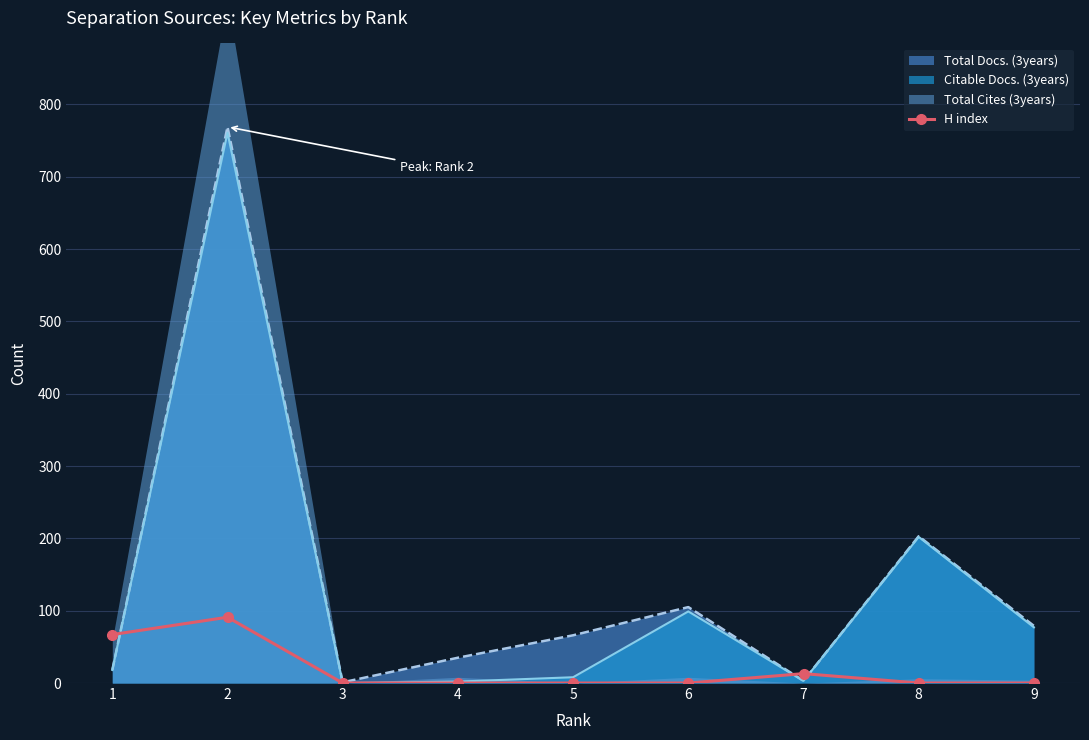

List the labels in order of value, largest first.

2, 1, 7, 3, 4, 5, 6, 8, 9